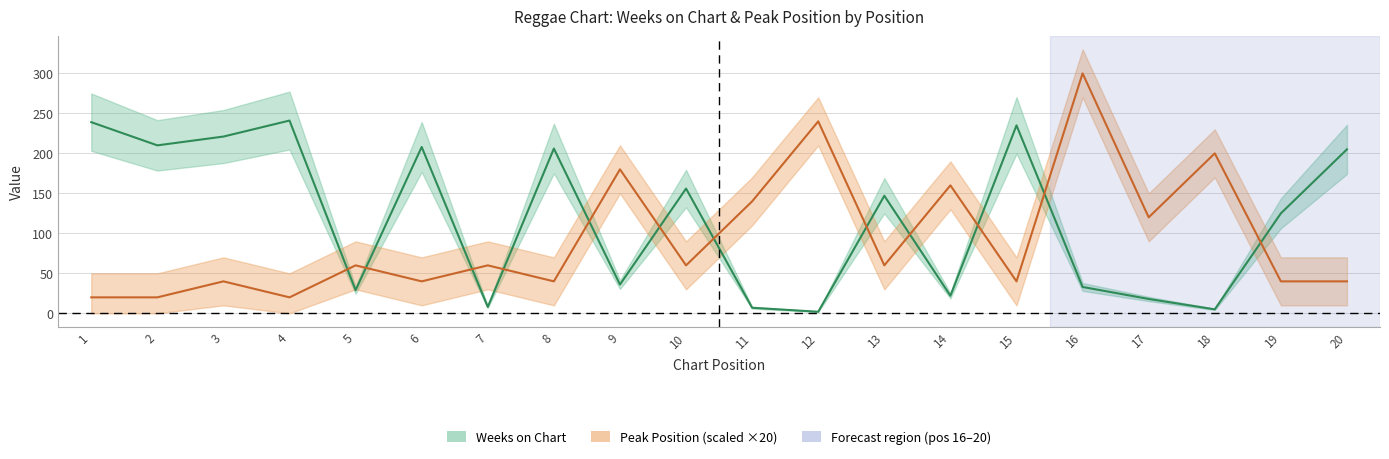

What is the smallest value displayed?

2